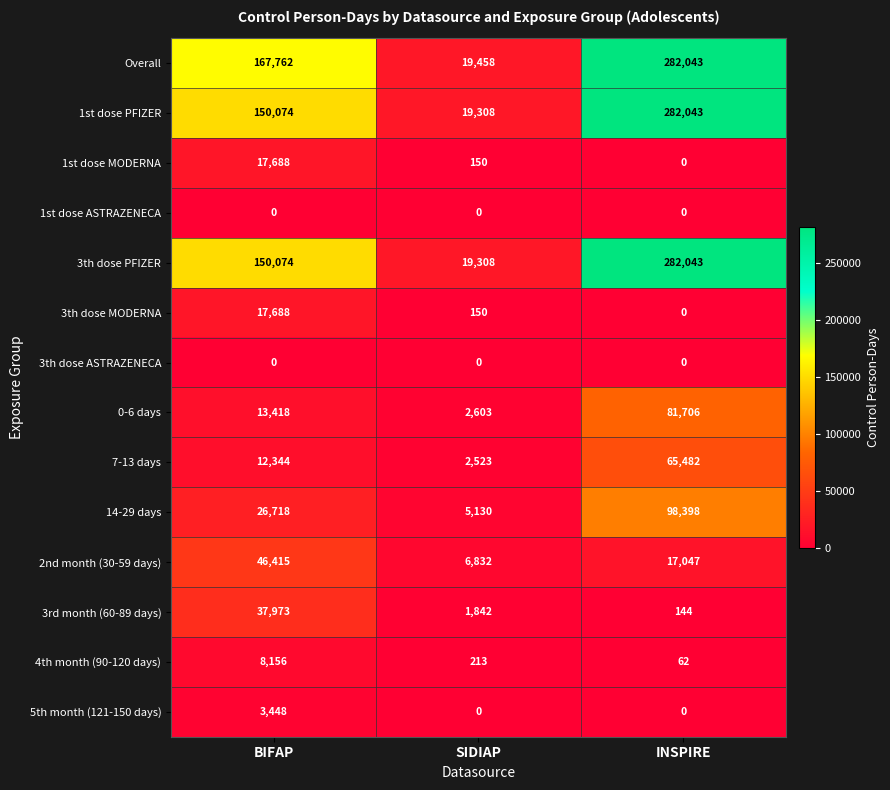

True or false: 7-13 days has a value of 21513 at INSPIRE.

False